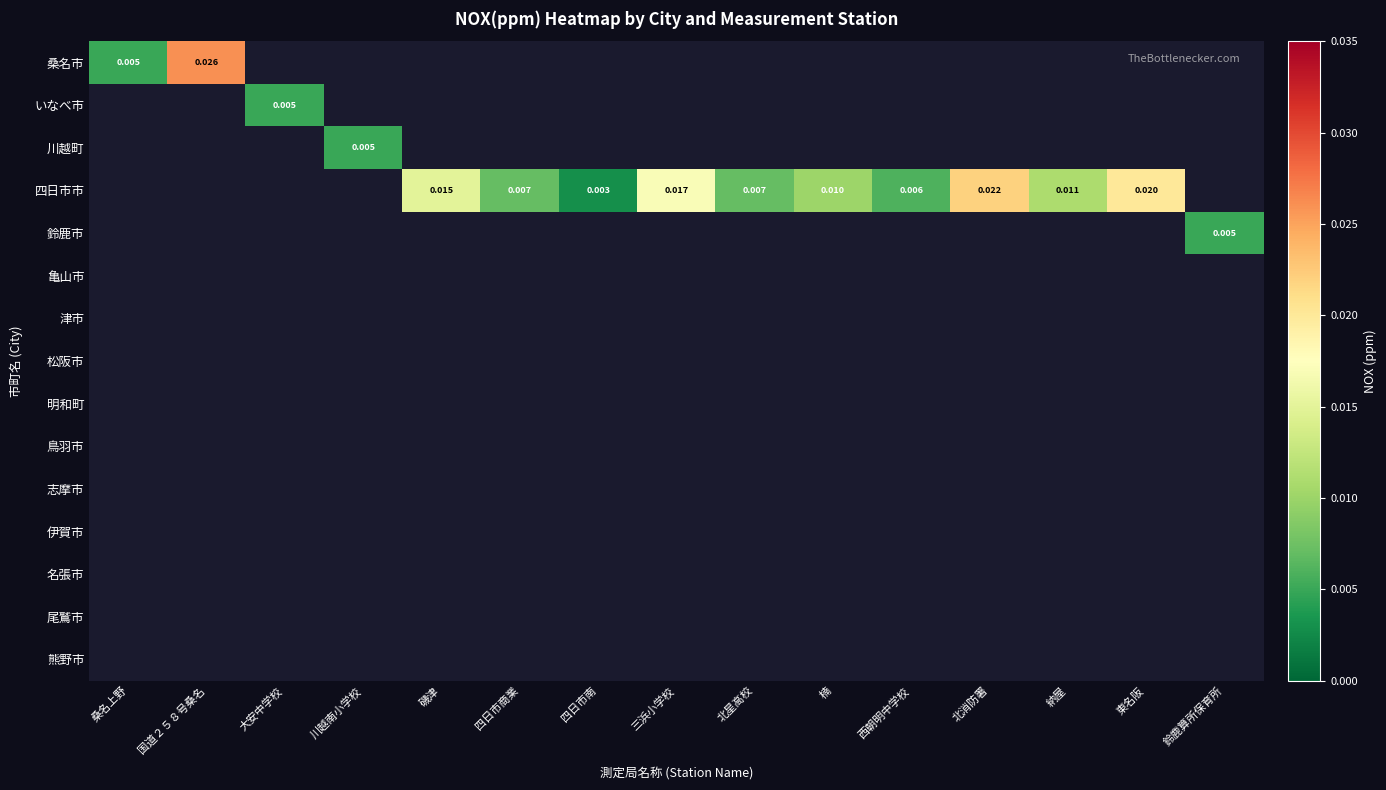

Which series has the largest range (max minus min)?

桑名市